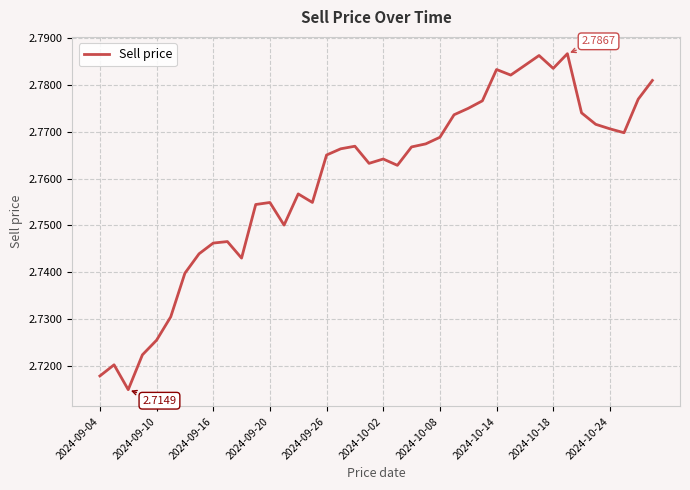

At which category does the chart reach its peak across all series?

33